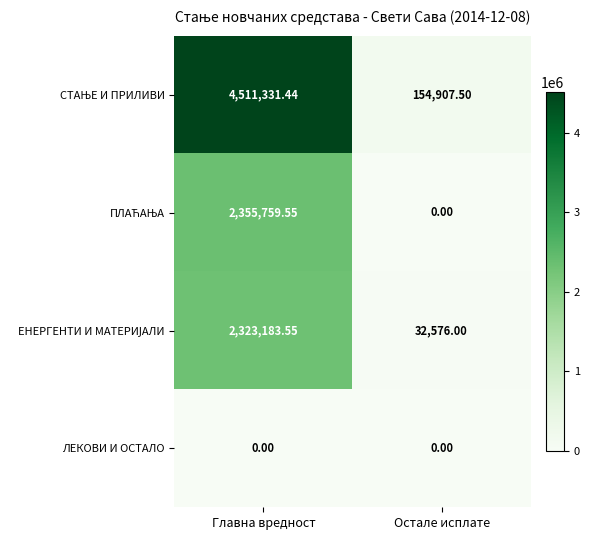

At which category does the chart reach its peak across all series?

Главна вредност